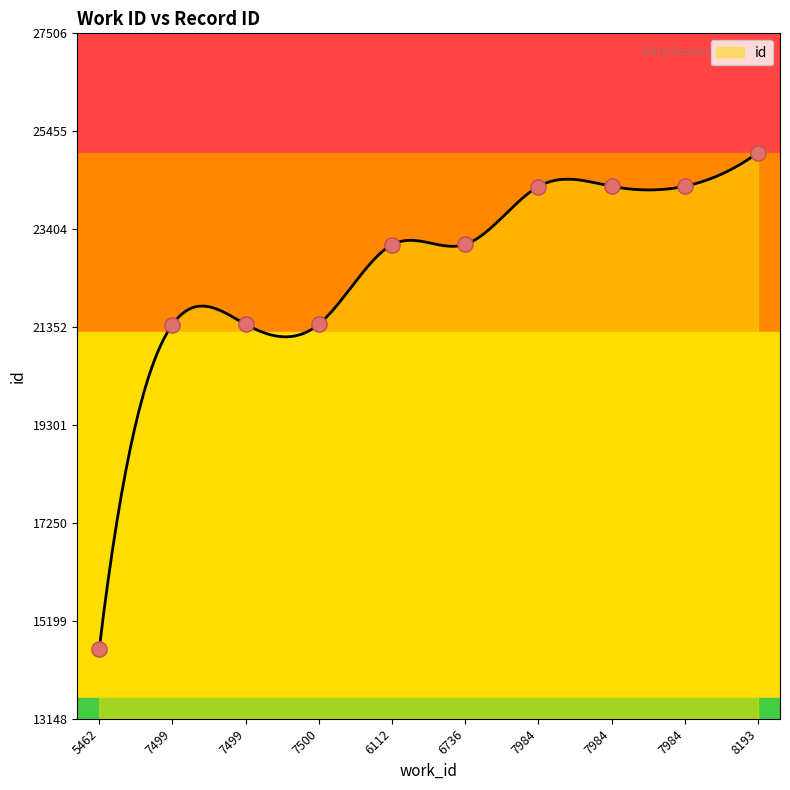

What is the change in value from 7499 to 8193?

+3602